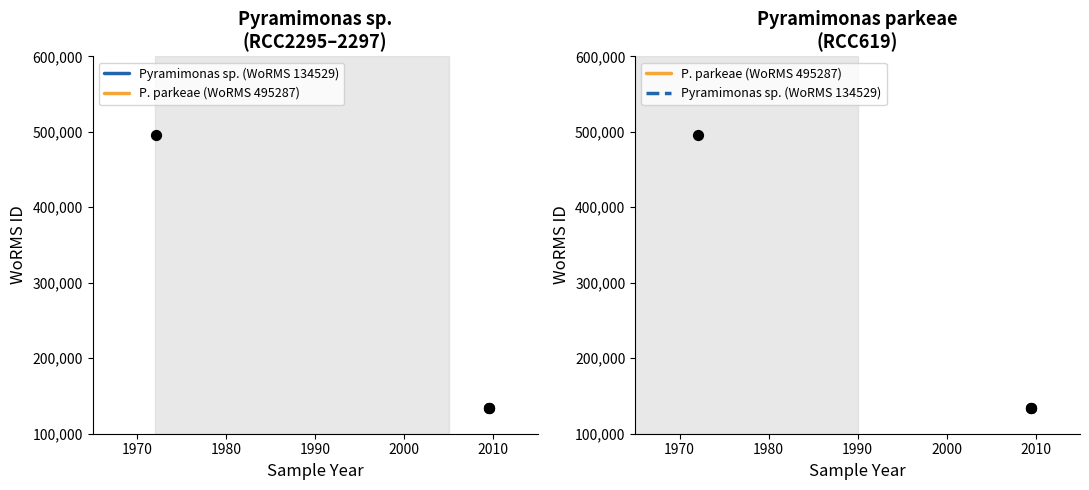

Which series has the largest Y range (max minus min)?

RCC2295 (Pyramimonas sp.)